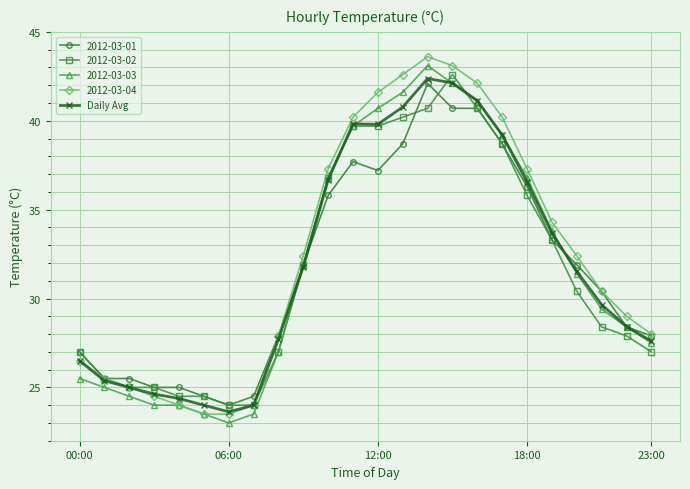

What is the value of the Daily Avg point at the 15th from the left?

42.4